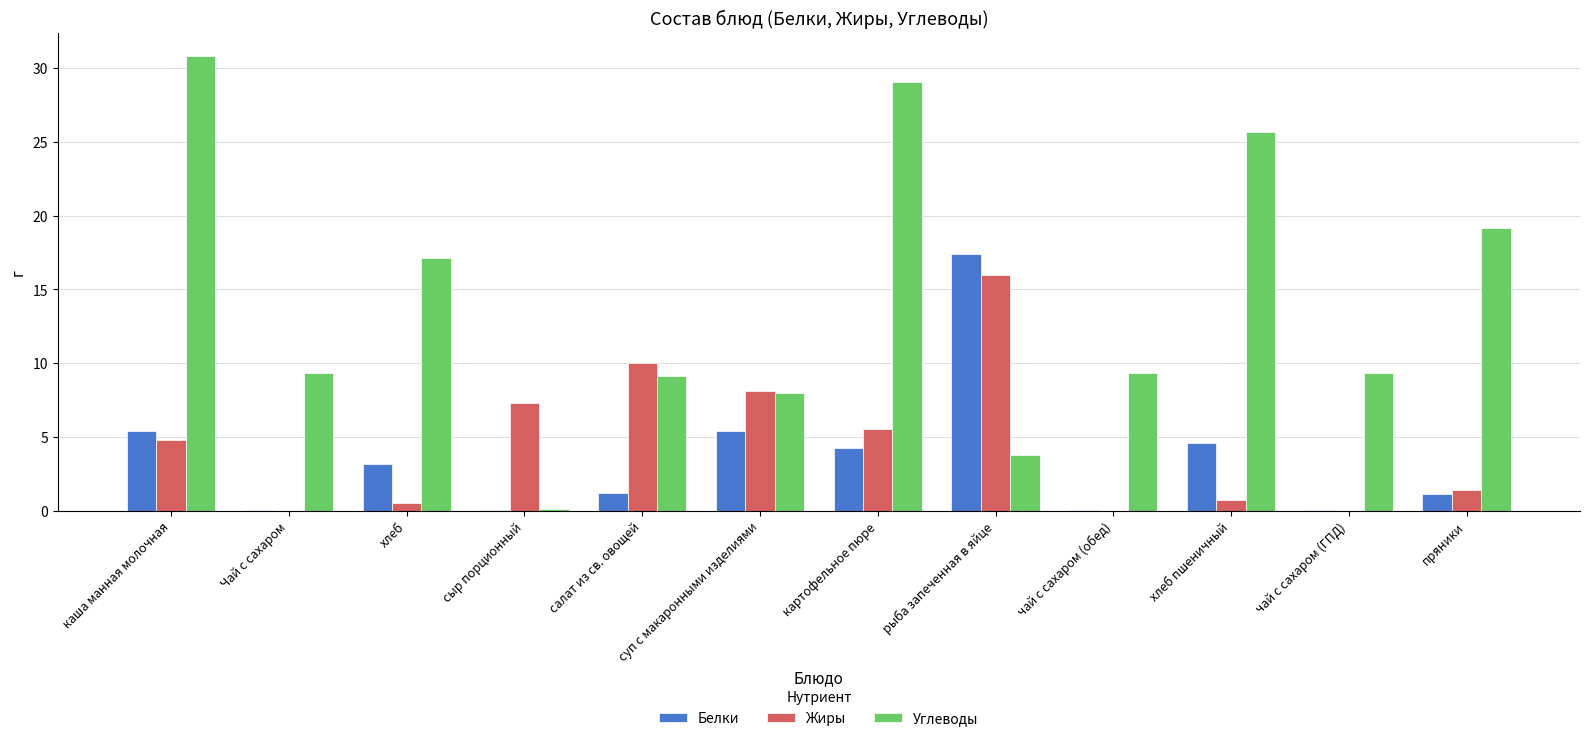

At which label does Углеводы first exceed 9?

каша манная молочная